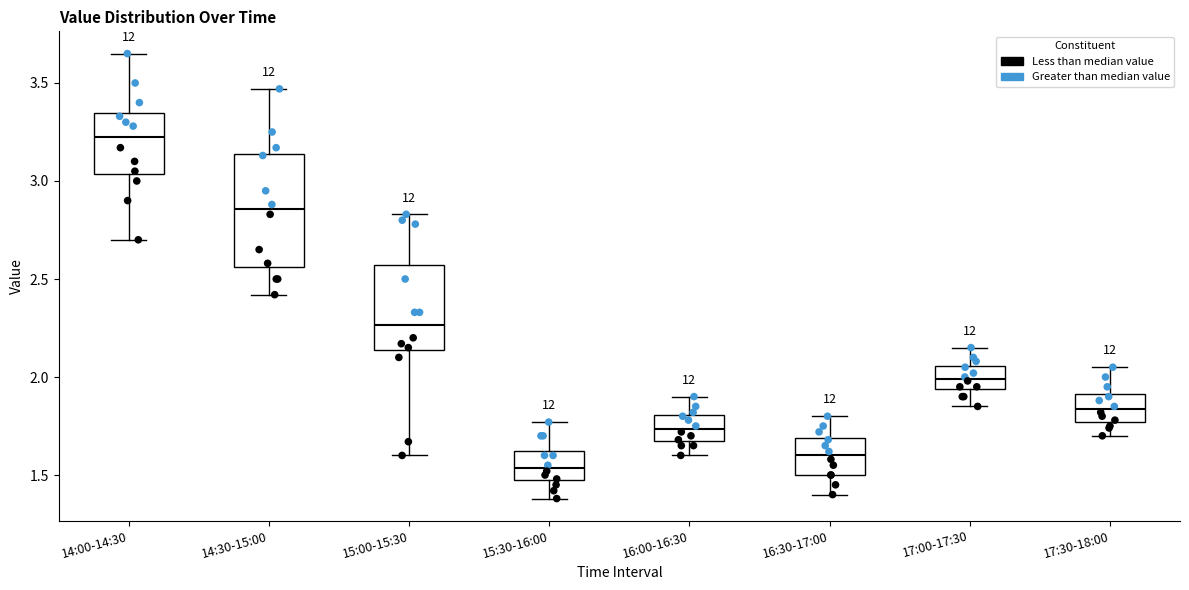

Reading left to right, read every box against the y-axis: the position of its median line, the range the box covers, and the ends of its whiskers. The values are not printed on the chart, so give them approximately, as read against the axis.

14:00-14:30: median 3.25, box 3.05 to 3.35, whiskers 2.70 to 3.65
14:30-15:00: median 2.85, box 2.55 to 3.15, whiskers 2.40 to 3.45
15:00-15:30: median 2.25, box 2.15 to 2.55, whiskers 1.60 to 2.85
15:30-16:00: median 1.55, box 1.45 to 1.65, whiskers 1.40 to 1.75
16:00-16:30: median 1.75, box 1.65 to 1.80, whiskers 1.60 to 1.90
16:30-17:00: median 1.60, box 1.50 to 1.70, whiskers 1.40 to 1.80
17:00-17:30: median 2.00, box 1.95 to 2.05, whiskers 1.85 to 2.15
17:30-18:00: median 1.85, box 1.75 to 1.90, whiskers 1.70 to 2.05